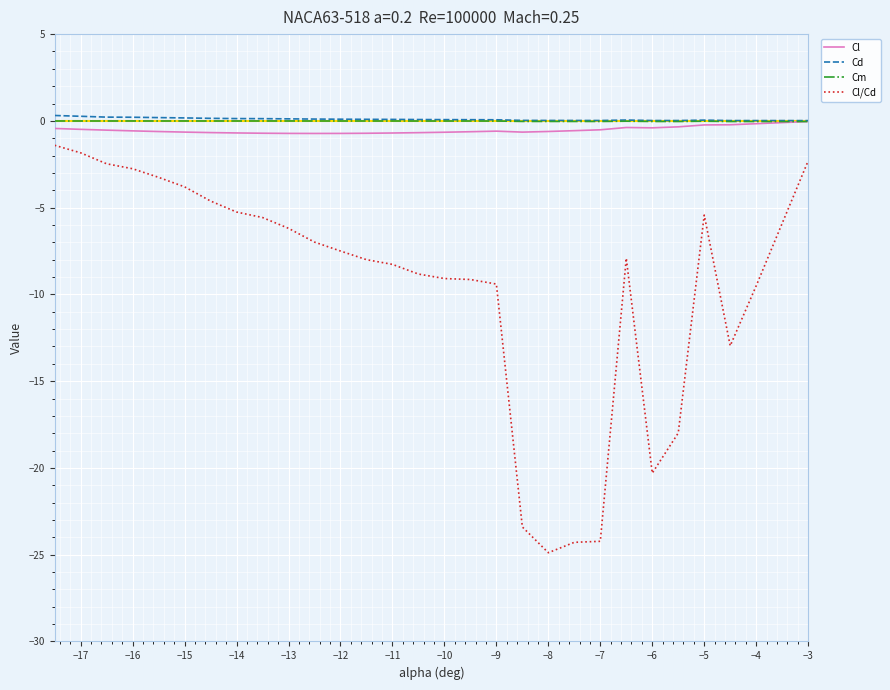

True or false: Cl and Cl/Cd cross at least once.

False